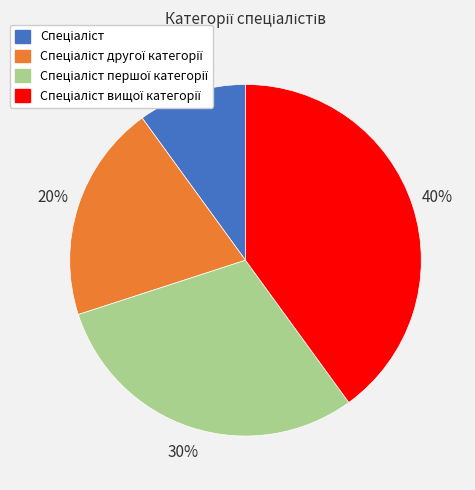

To the nearest percent, what is the difference between the largest and smallest slice percentages?

30%